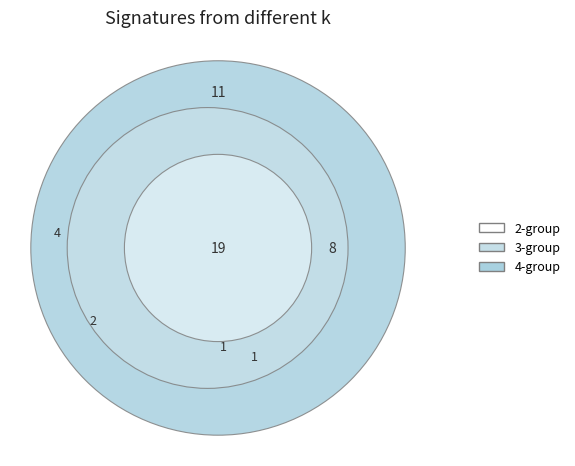

The 50 slice represents 1% of the pie. True or false?

False